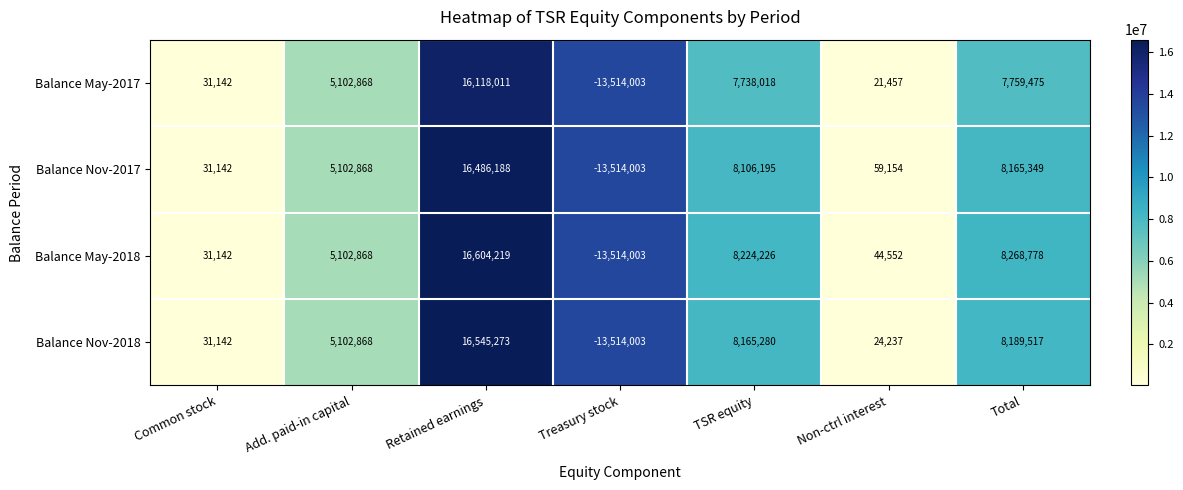

How many distinct data groups are displayed?

4